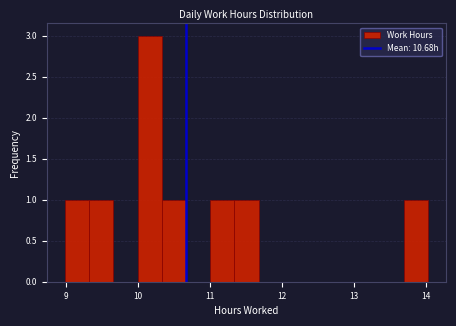

Around what value on the x-axis is the tallest bar? Give the approximate position of its centre, as read against the axis.

10.2